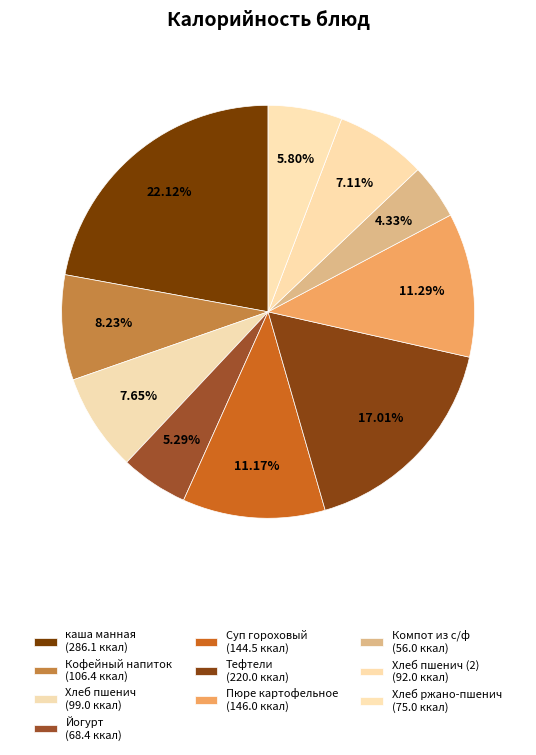

Count the number of slices in the pie.

10